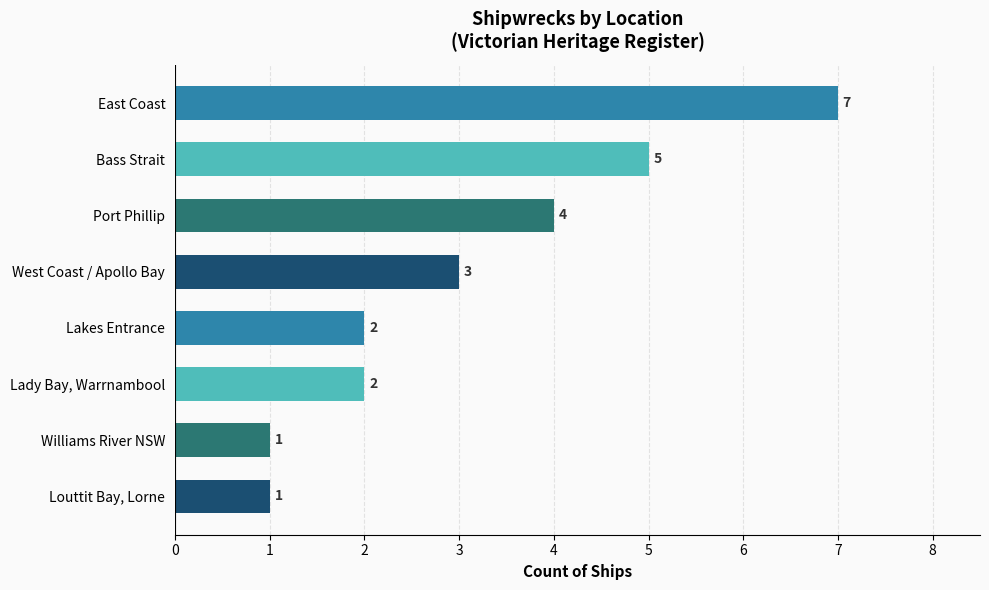

Count the values in the range 2 to 5.

5